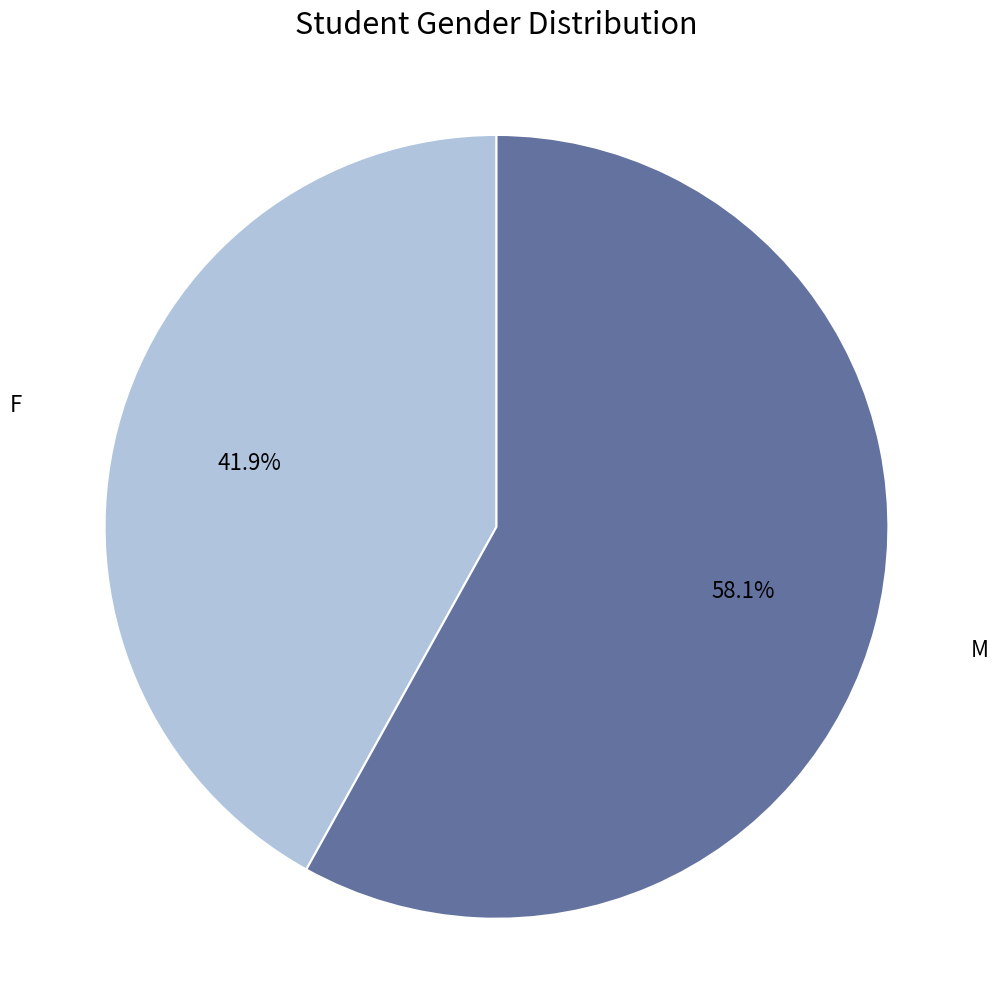

Is there a majority slice in this chart?

Yes